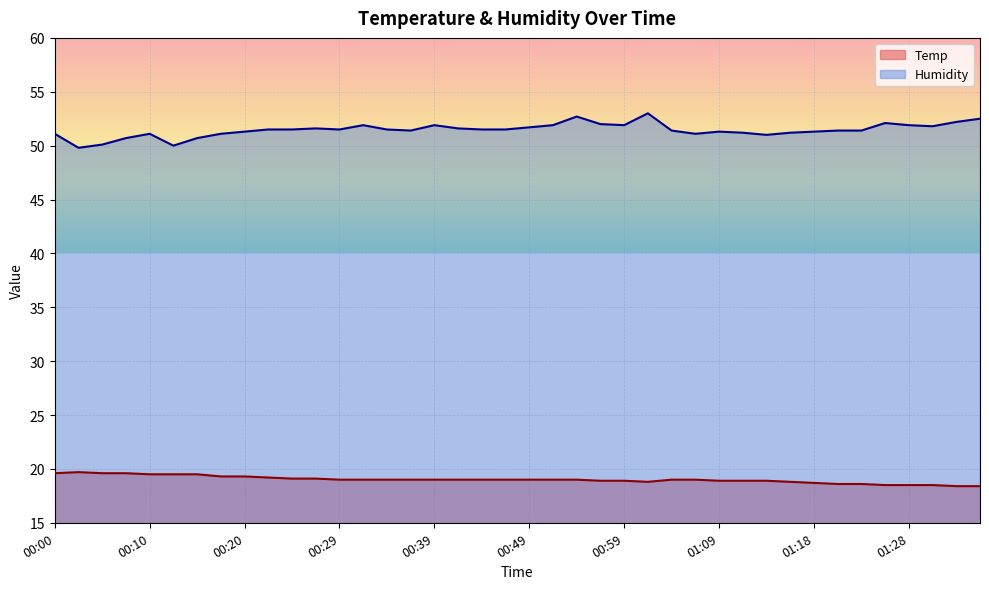

Does the chart display data point markers on the line(s)?

No